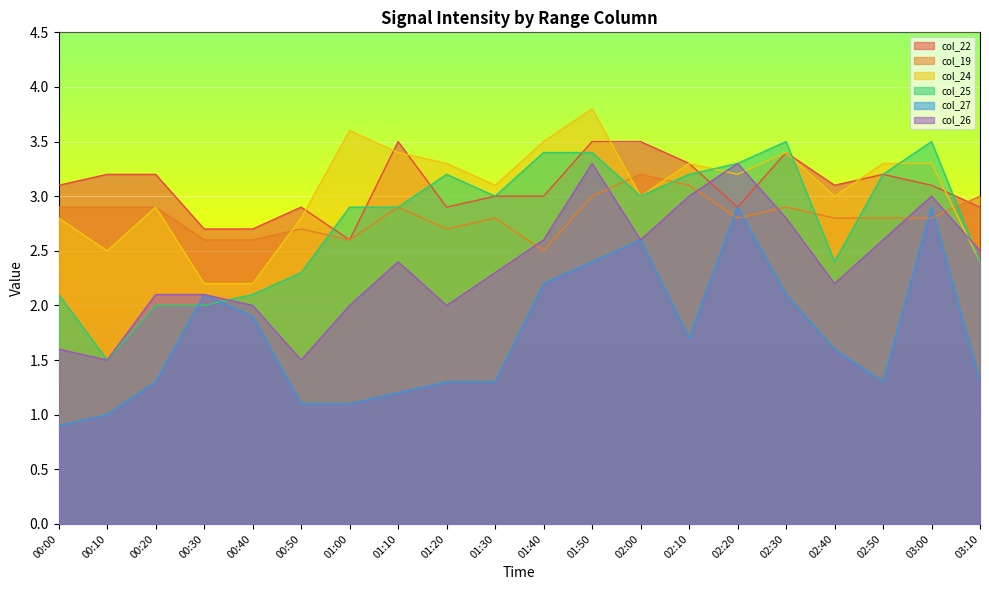

How many col_19 values are between 2 and 3?

18